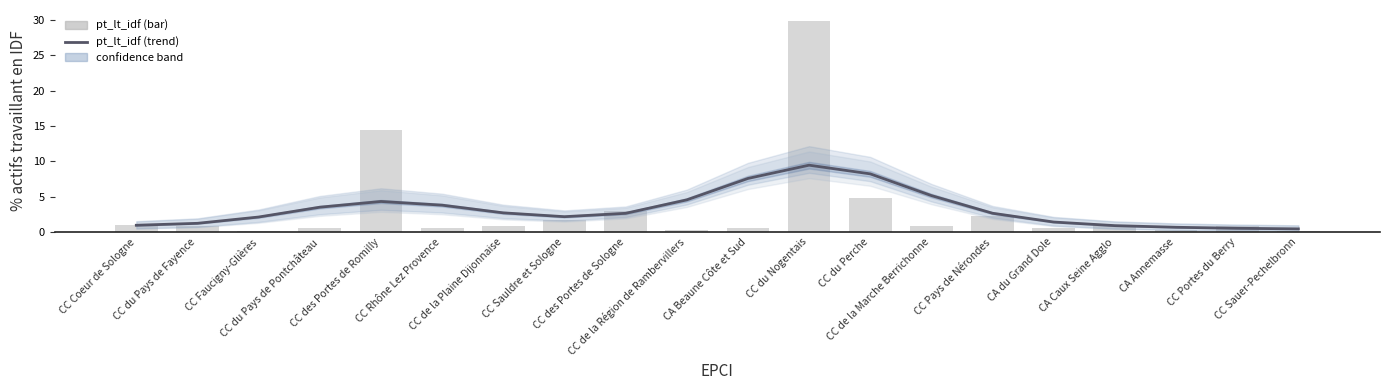

What is the maximum value shown in the chart?

29.9